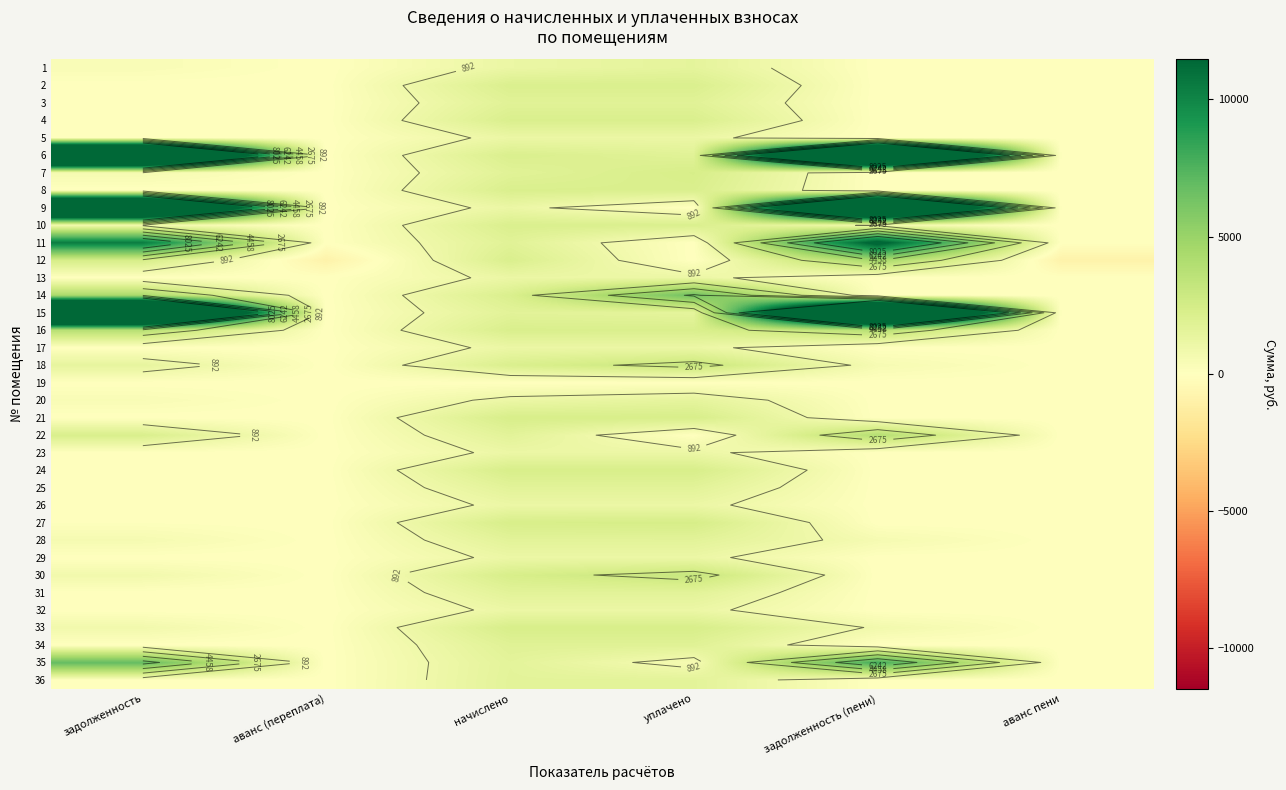

How many data points in 2 are above 0?

2